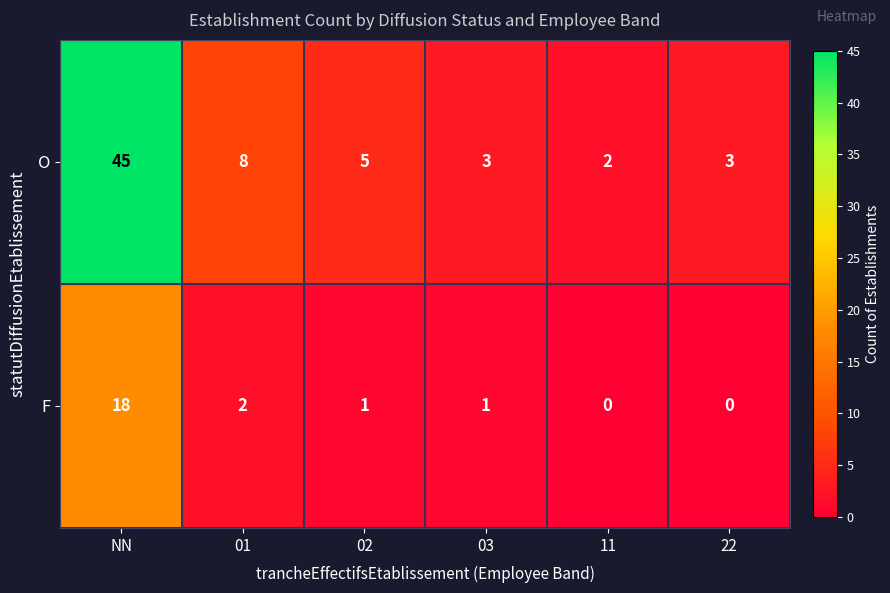

Between NN and 11, which series saw the biggest shift?

O